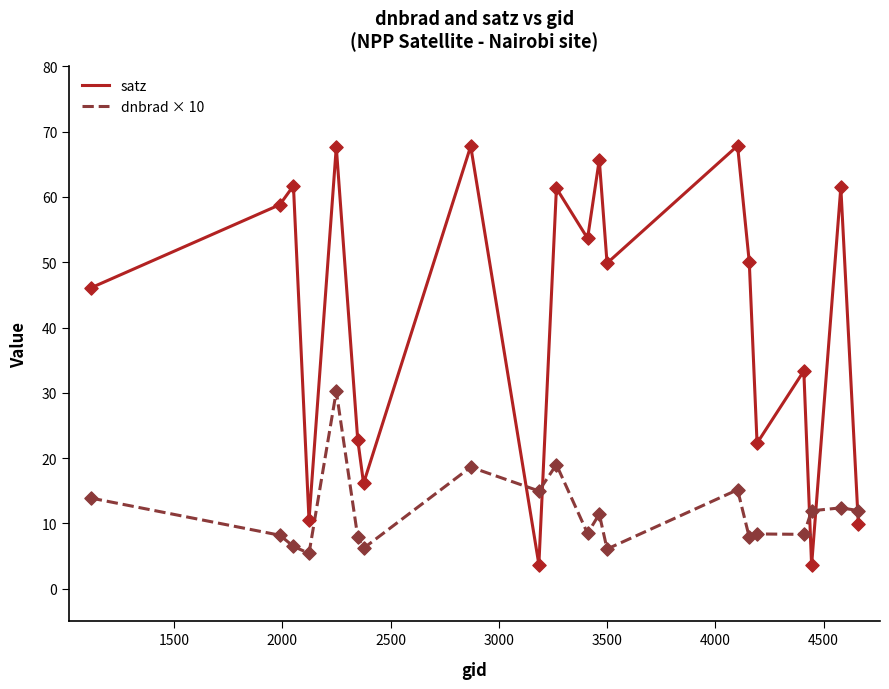

Which series has the largest range (max minus min)?

satz